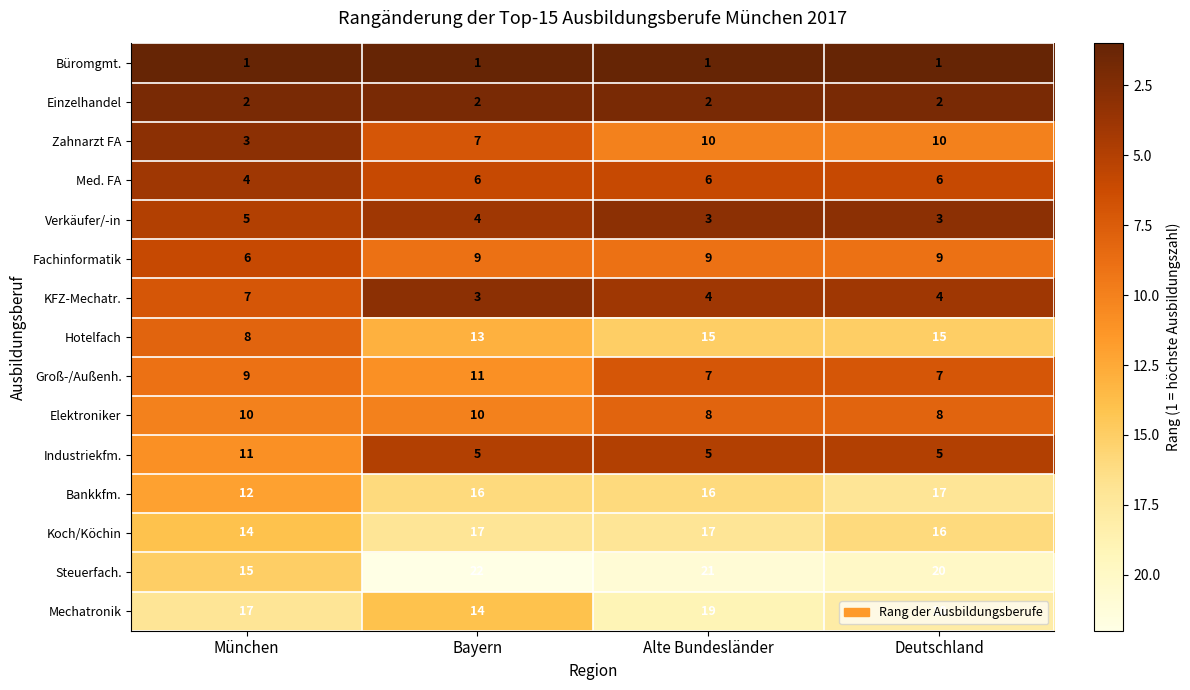

What is the sum of all Bankkfm. values?

61